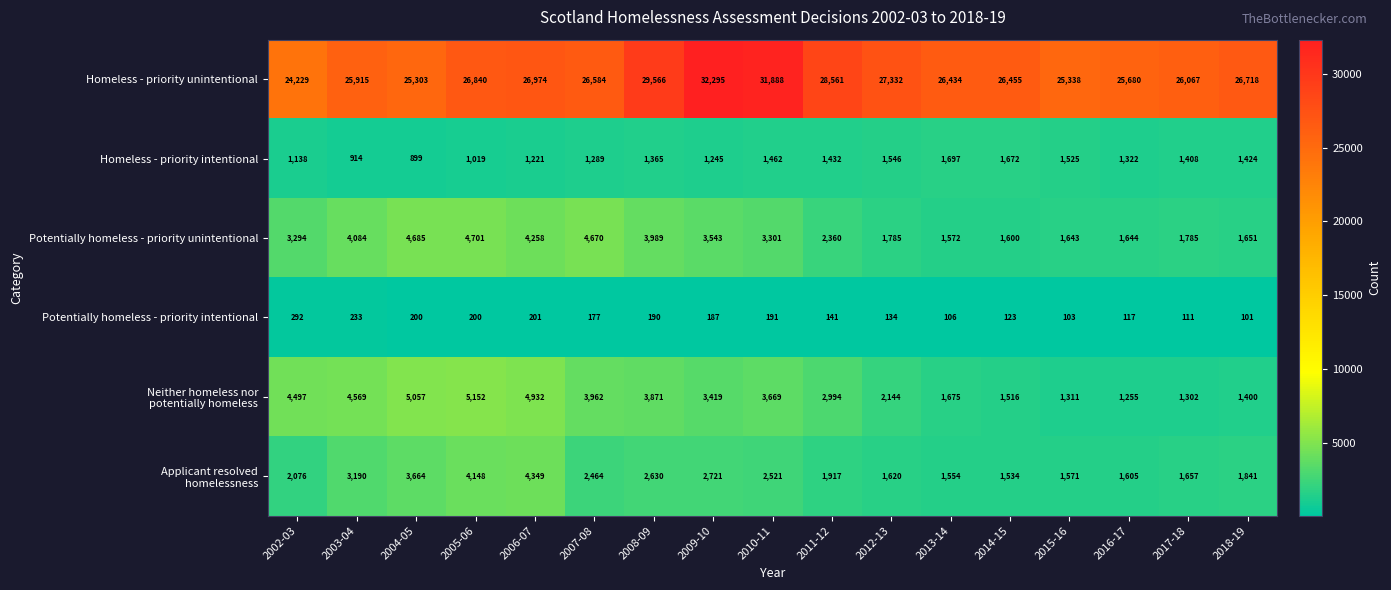

At which category is the sum across all series the highest?

2009-10